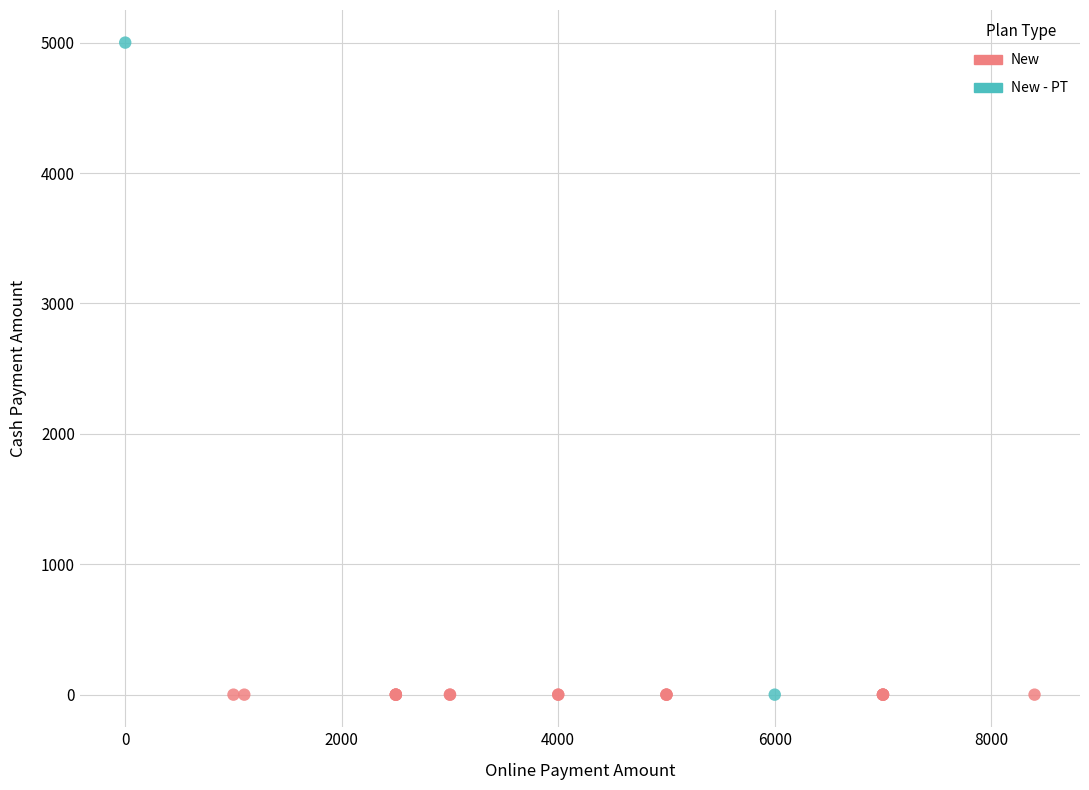

What are all the series names shown in the legend?

New, New - PT